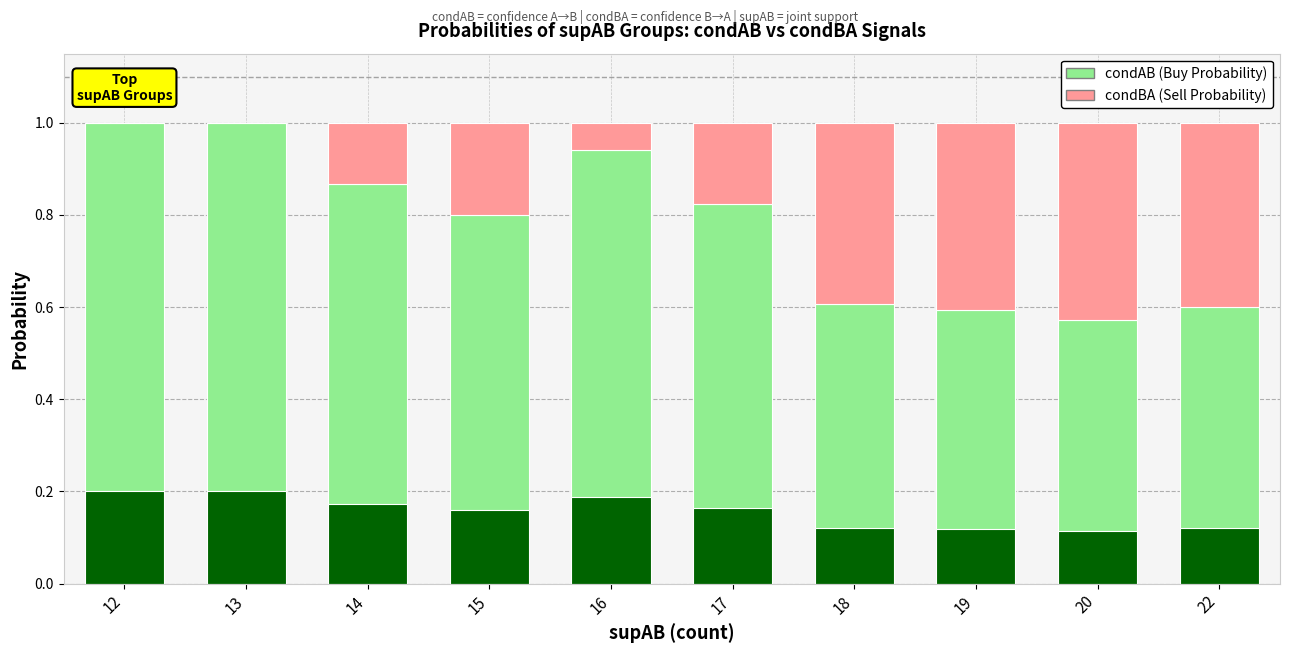

Which series has the widest spread of values?

condAB (Buy Probability)